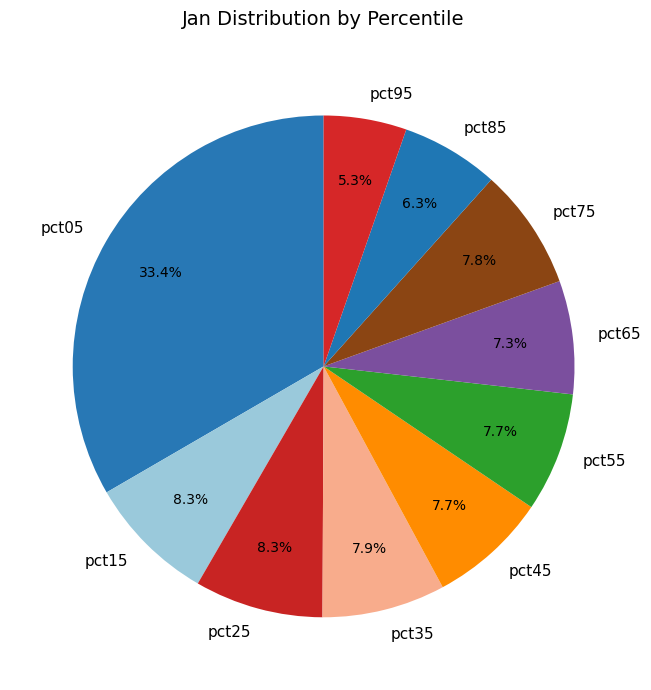

What percentage is the pct95 slice, to the nearest percent?

5%